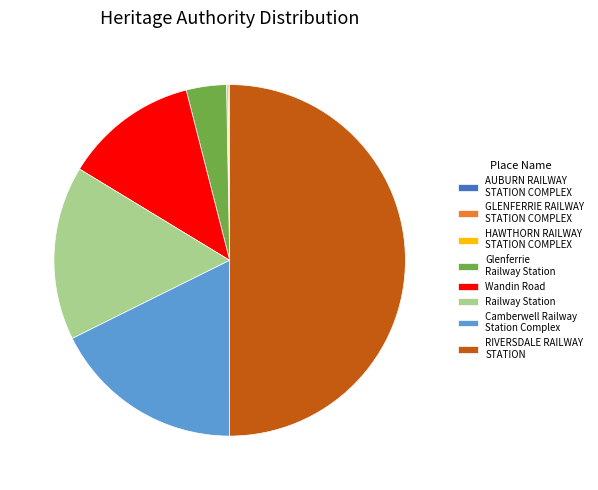

Which category accounts for the majority?

RIVERSDALE RAILWAY STATION